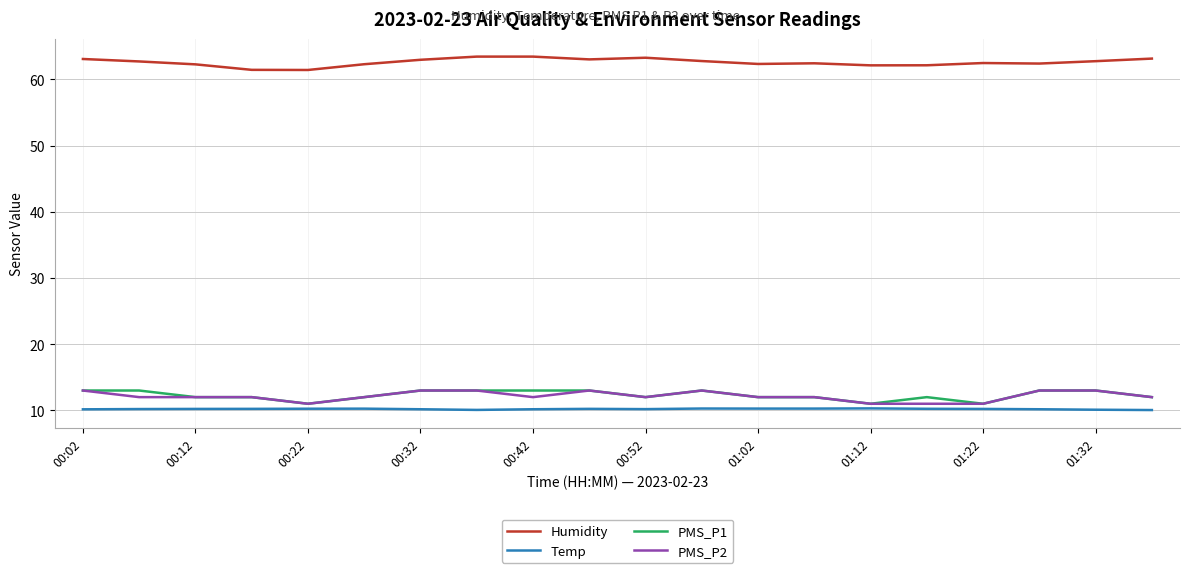

True or false: Humidity and PMS_P2 cross at least once.

False